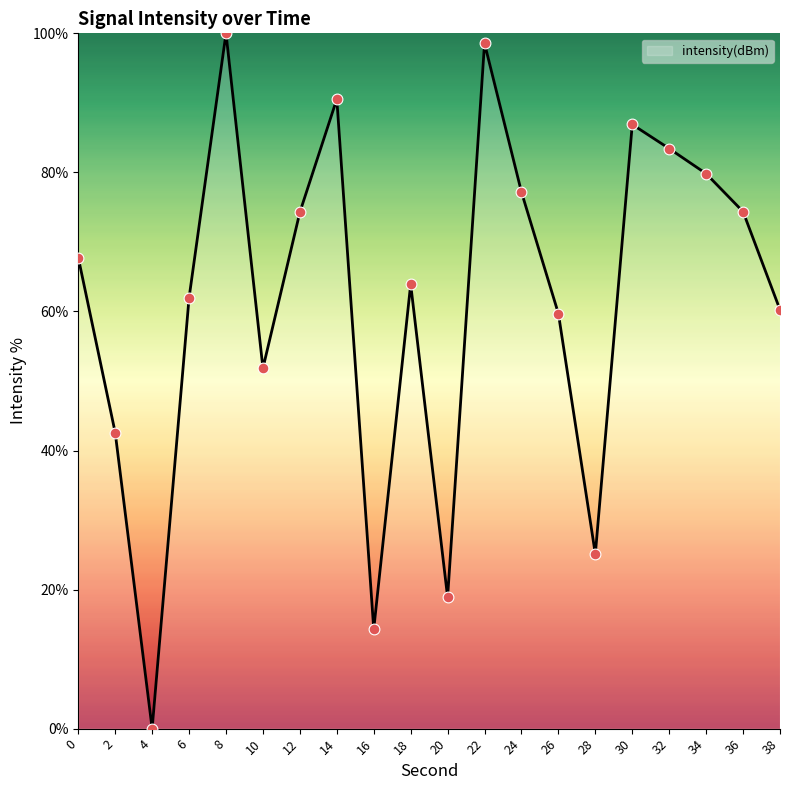

What is the change in value from 10 to 16?

-37.5